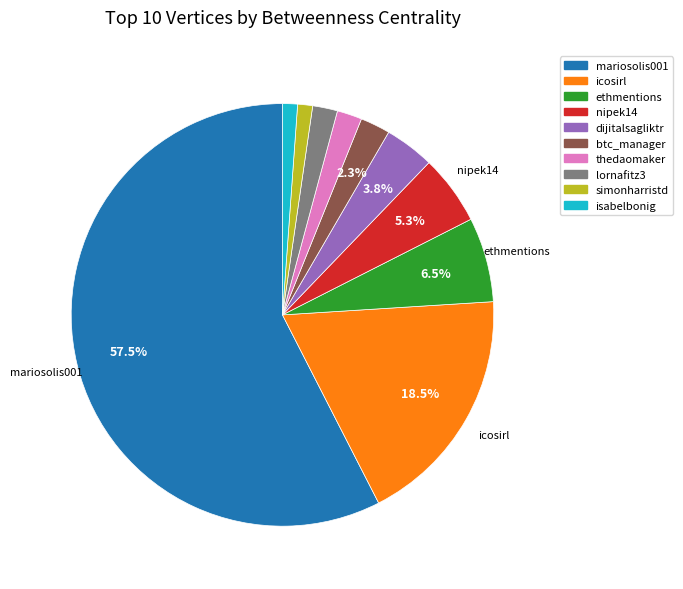

How much of the chart is everything except ethmentions?

93.5%